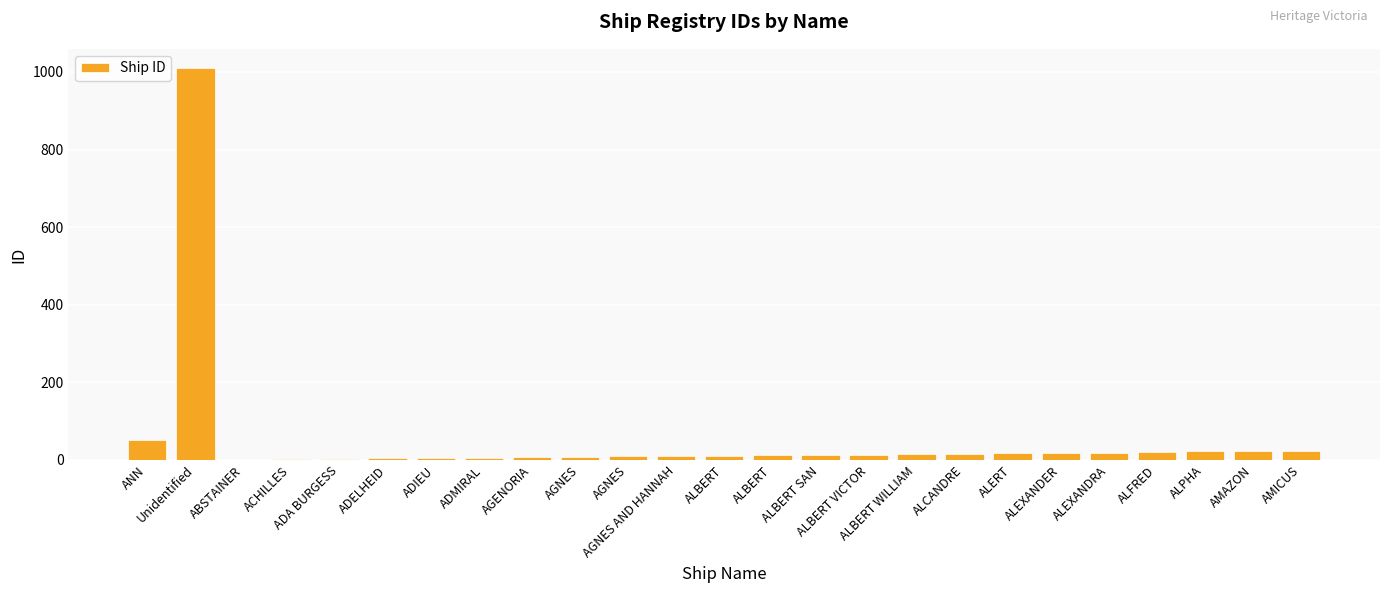

What is the ratio of the value at ALFRED to the value at ANN?

0.4